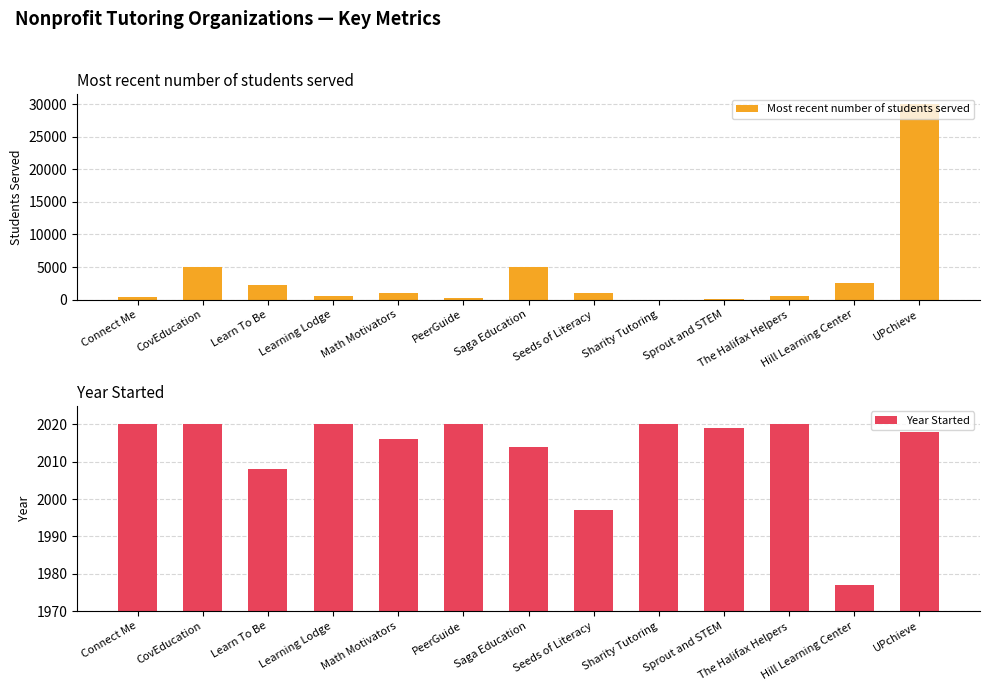

What is the highest value of the Year Started series?

2020